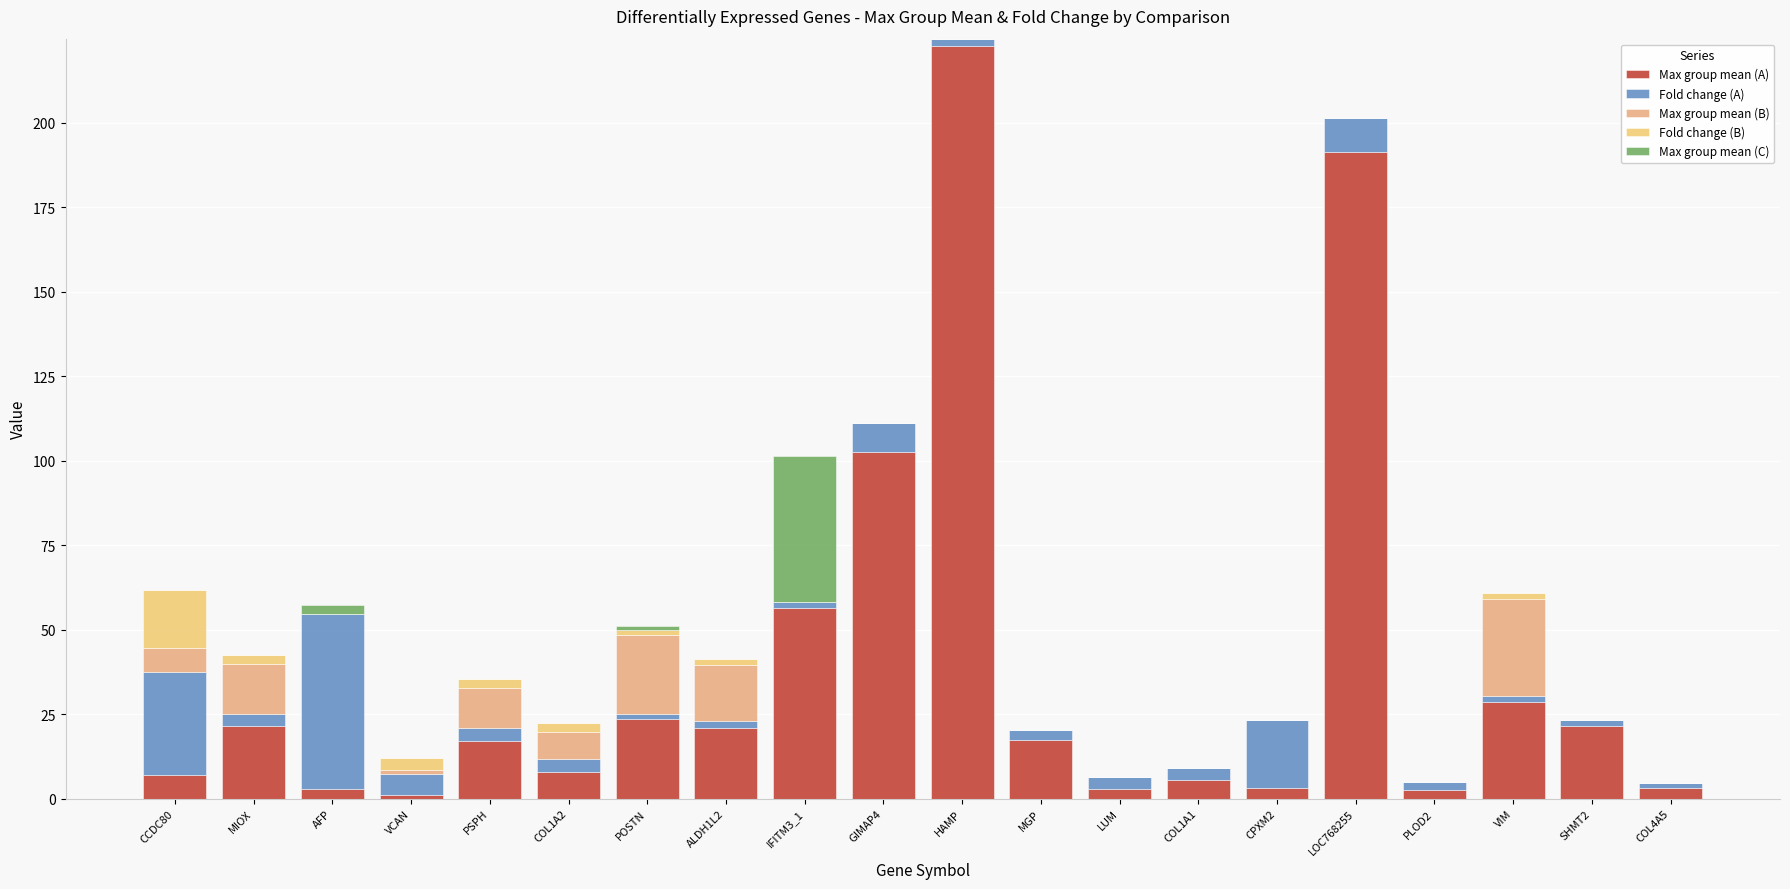

How many distinct data groups are displayed?

5